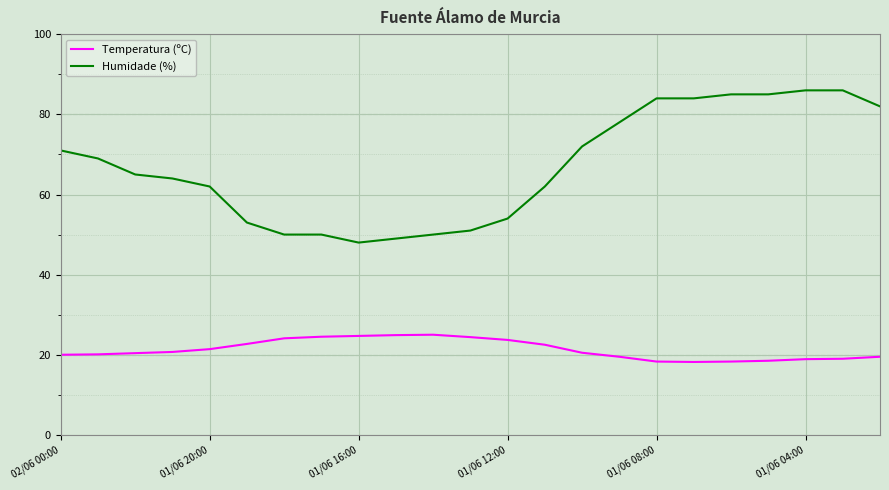

Which series has the largest range (max minus min)?

Humidade (%)